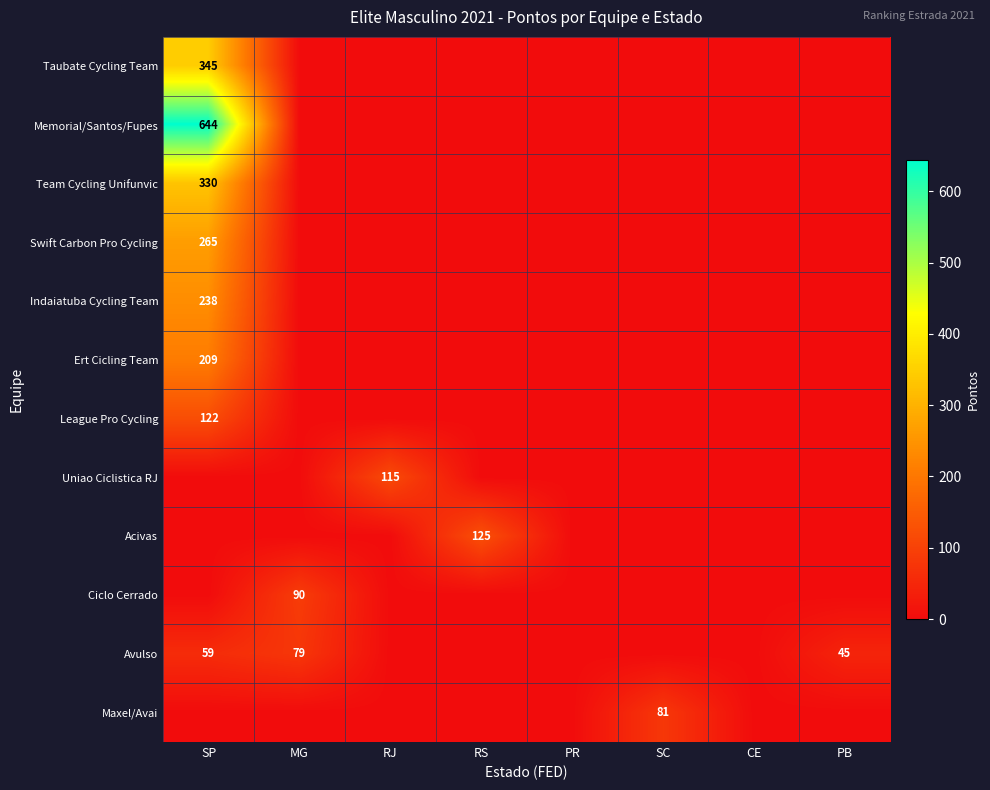

The value of Indaiatuba Cycling Team at SP is 385. True or false?

False